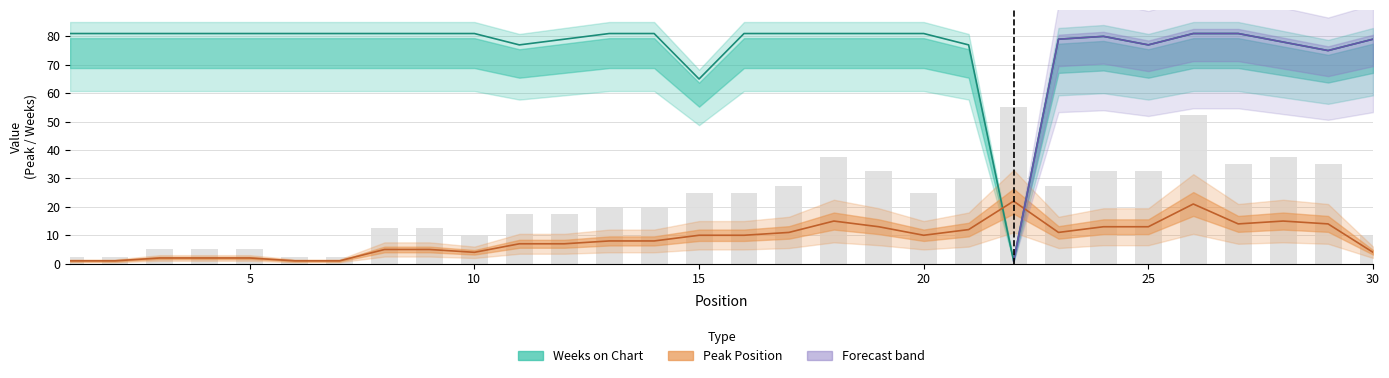

Reading left to right, extract all data points from this chart.

Peak Position: 1	1	2	2	2	1	1	5	5	4	7	7	8	8	10	10	11	15	13	10	12	22	11	13	13	21	14	15	14	4
Weeks on Chart: 81	81	81	81	81	81	81	81	81	81	77	79	81	81	65	81	81	81	81	81	77	1	79	80	77	81	81	78	75	79